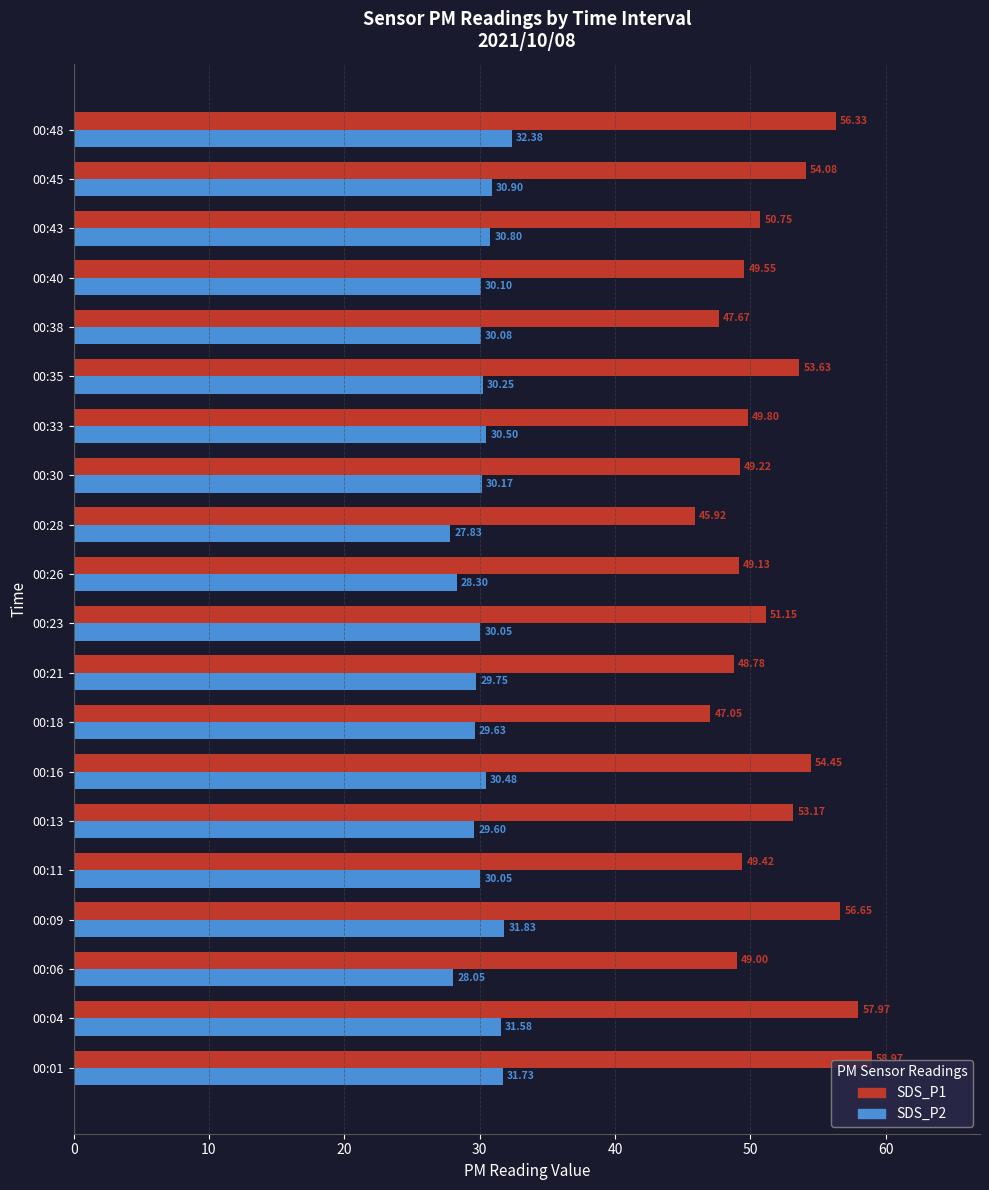

What is the difference between the highest and lowest values at 00:38?

17.6